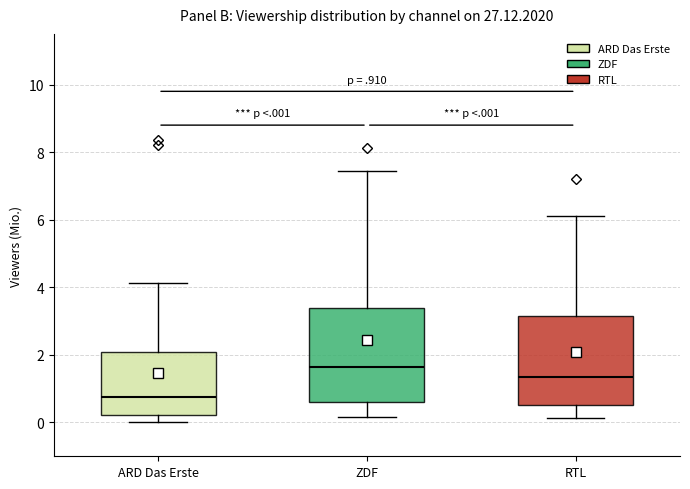

Where does the upper whisker of the box for ZDF end on the y-axis? The values are not printed on the chart, so give them approximately, as read against the axis.

7.4